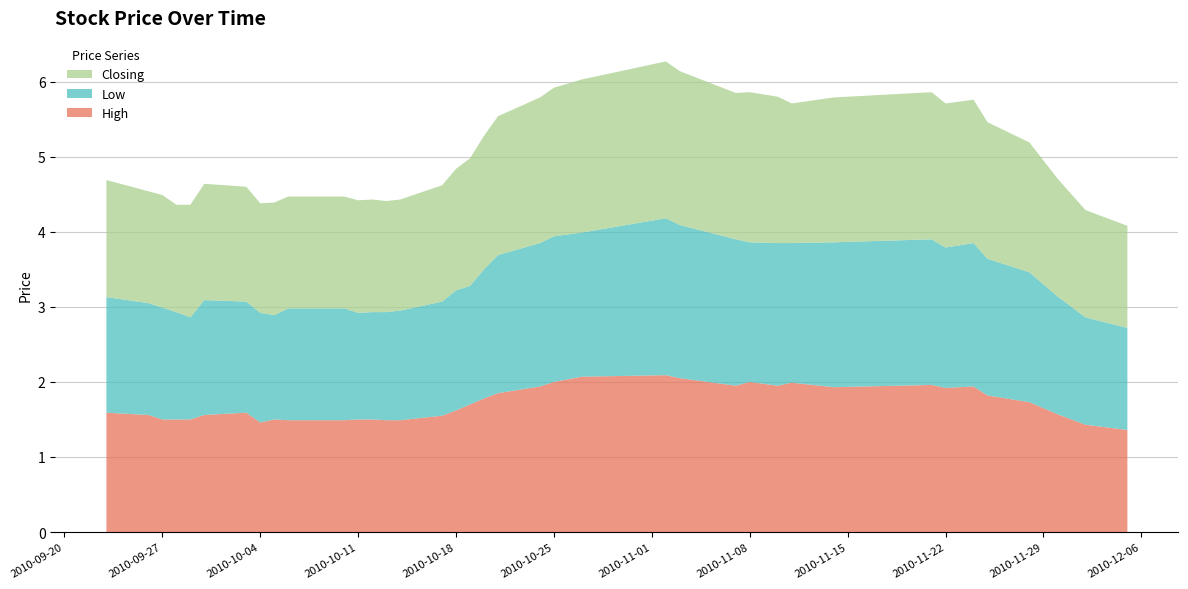

What is the minimum value for High?

1.4